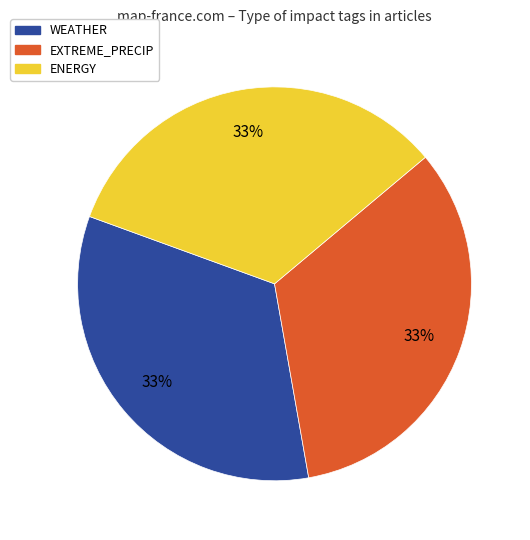

To the nearest percent, what is the average slice percentage?

33%